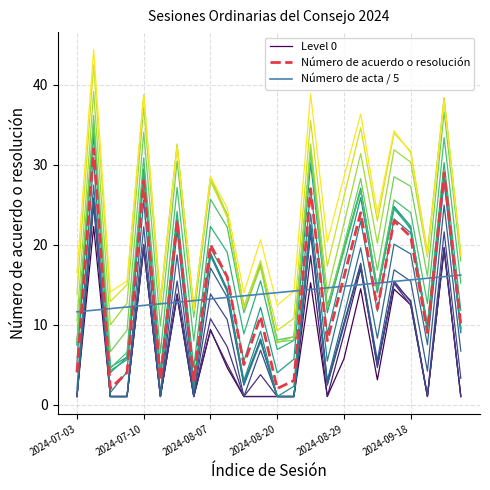

Which series has the widest spread of values?

Número de acuerdo o resolución